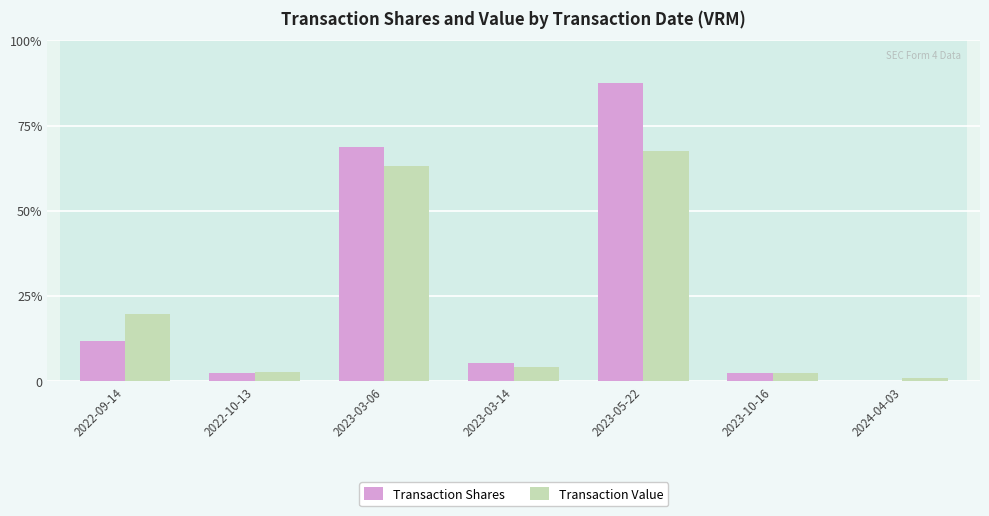

What are all the series names shown in the legend?

Transaction Shares, Transaction Value